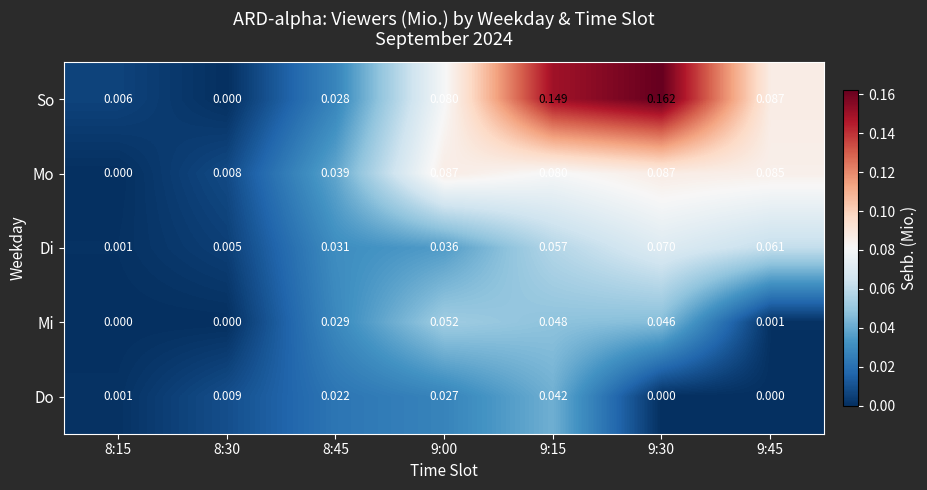

Between 8:30 and 9:00, which series saw the biggest shift?

So